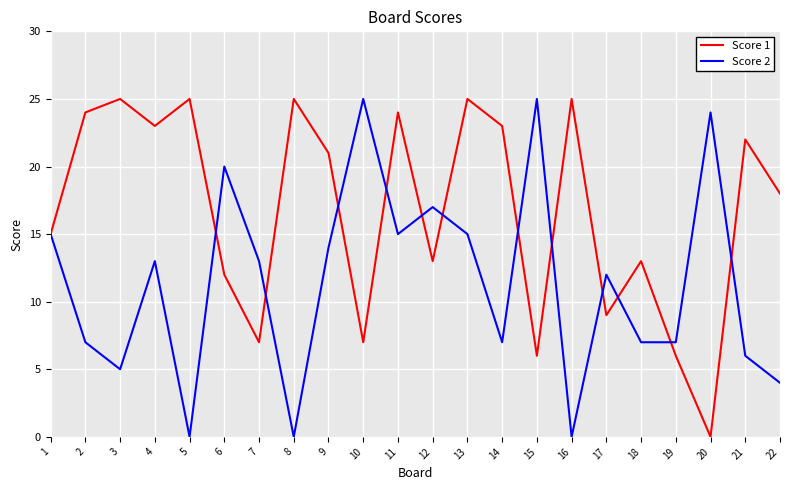

Where is Score 1 nearest to the value 12?

6